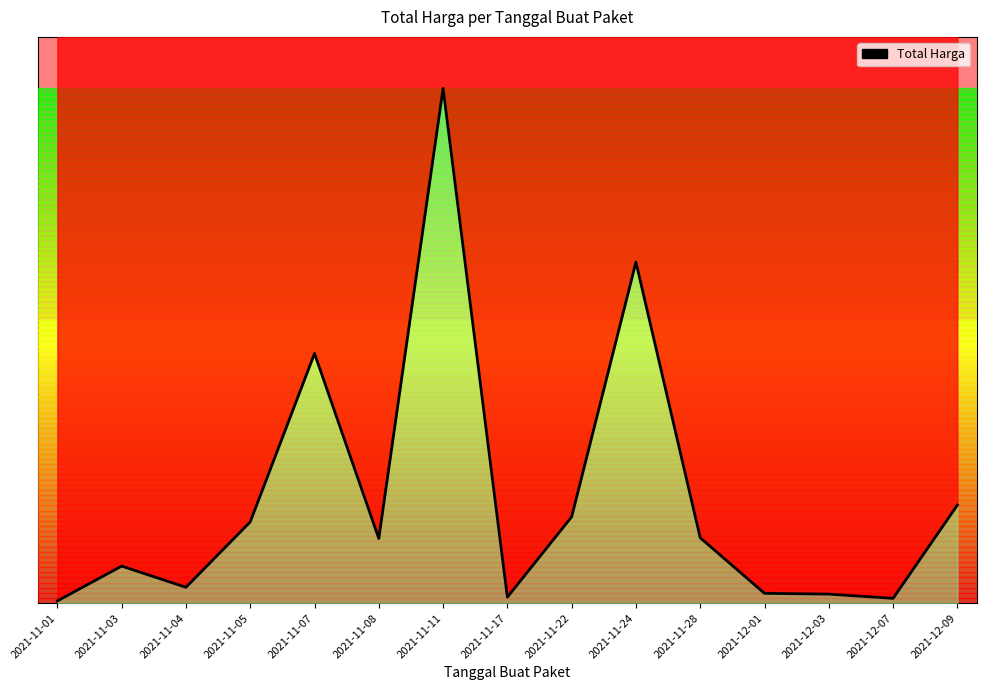

Count the number of data series in this chart.

1